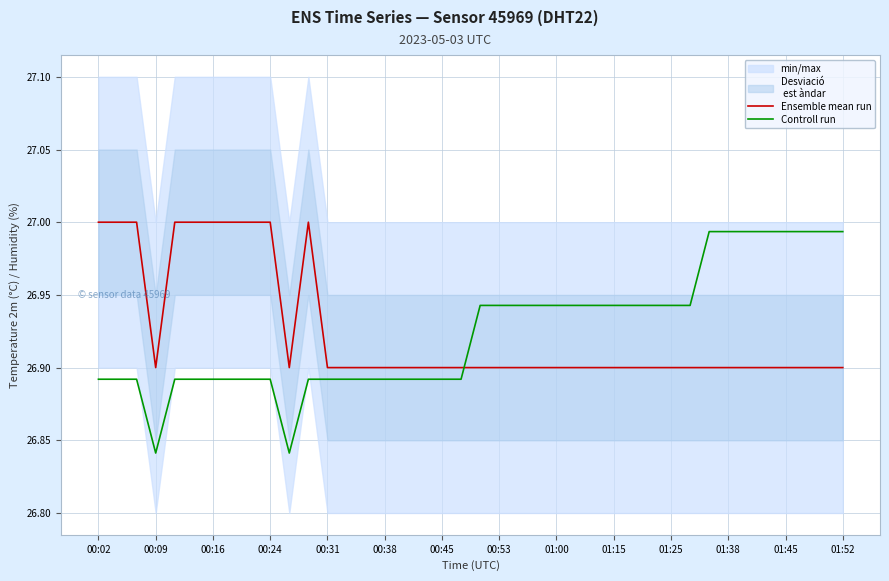

How many times do Ensemble mean run and Controll run cross each other?

1